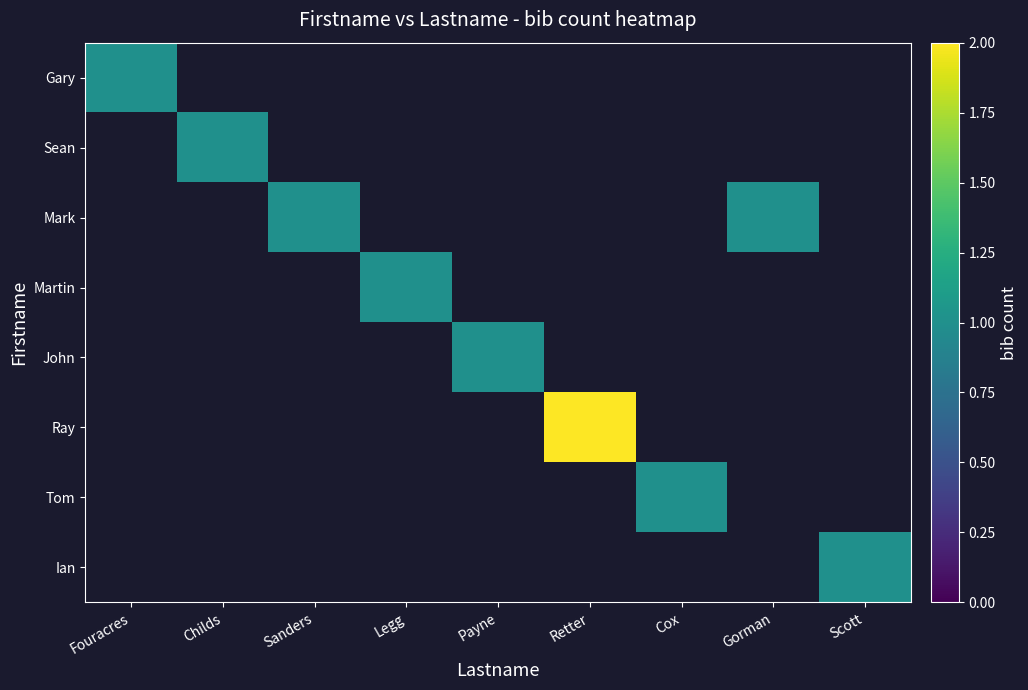

List the series in order of their peak value, lowest first.

Gary, Sean, Mark, Martin, John, Ray, Tom, Ian